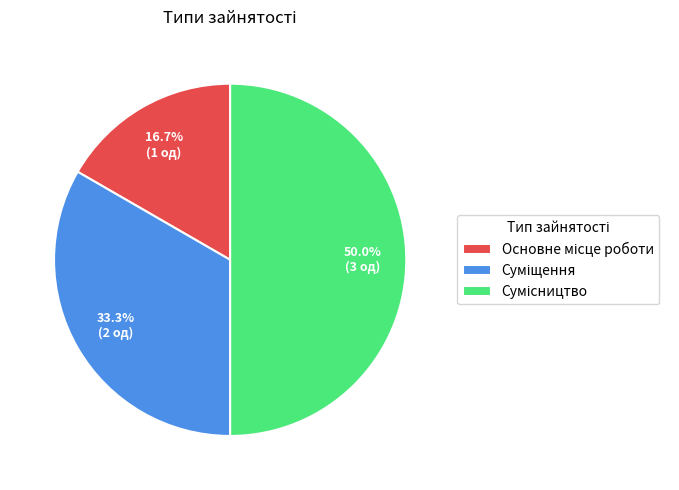

What percentage is the Основне місце роботи slice, to the nearest percent?

17%